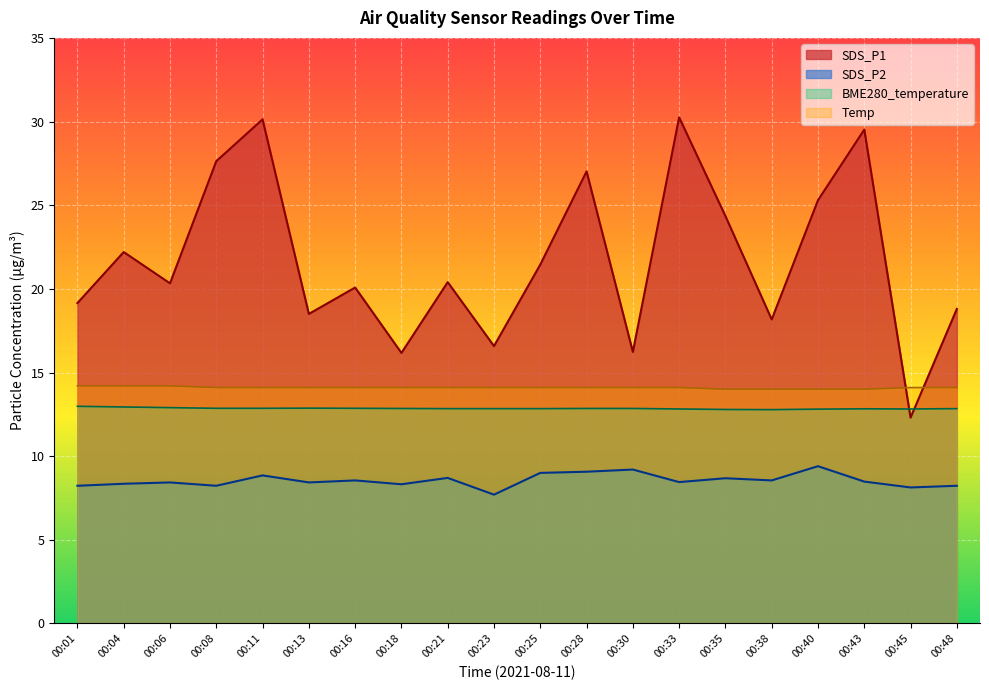

In SDS_P2, how many points are lower than both neighbors (excluding endpoints)?

7